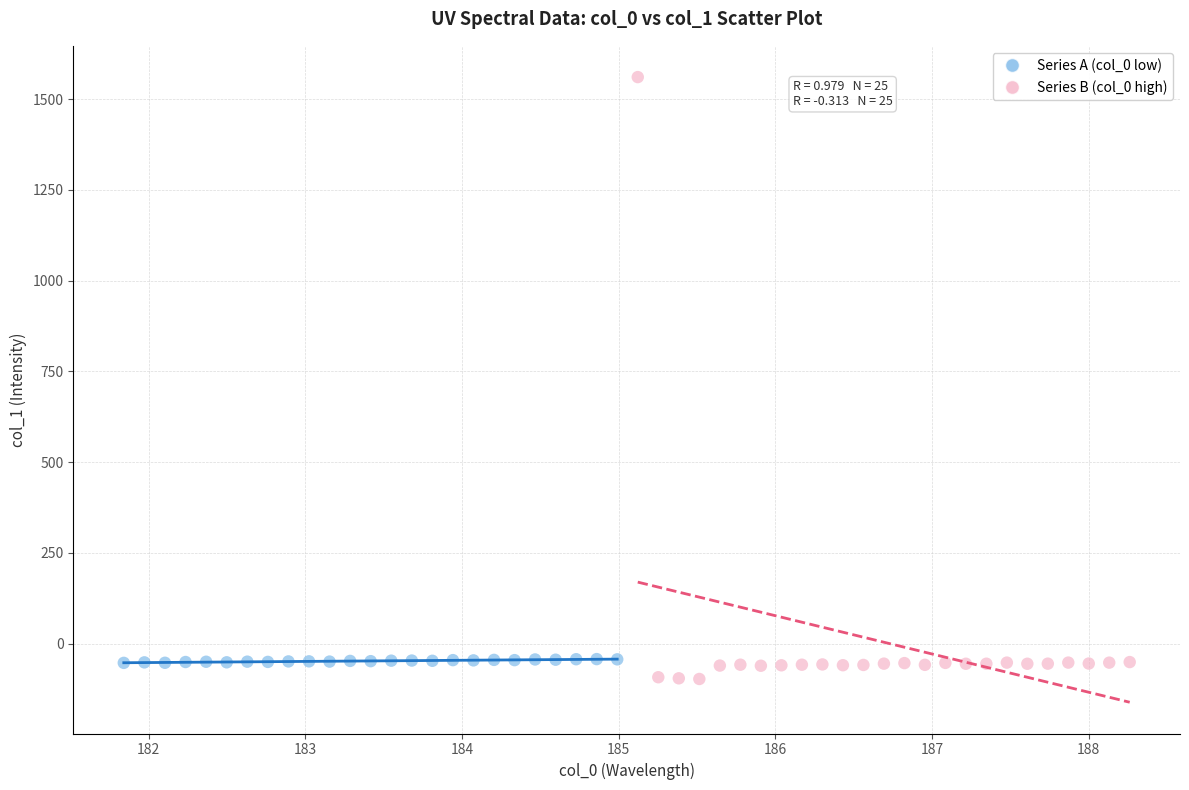

Which series has the largest Y range (max minus min)?

Series B (col_0 high)